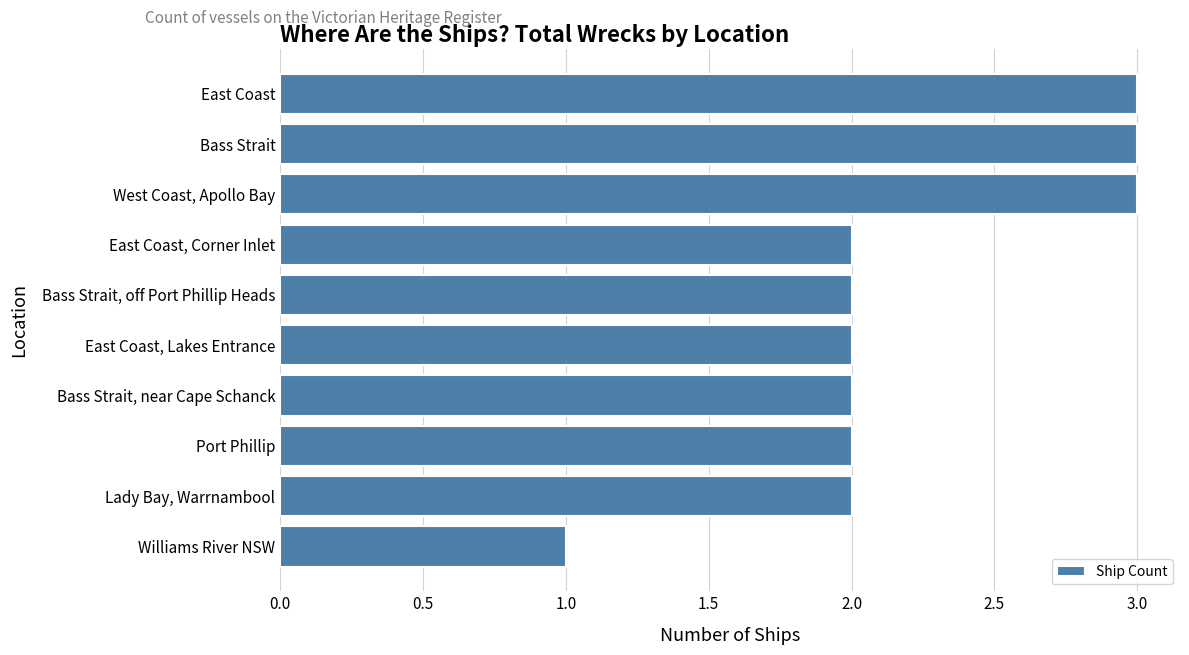

Which label corresponds to the smallest value in the chart?

Williams River NSW